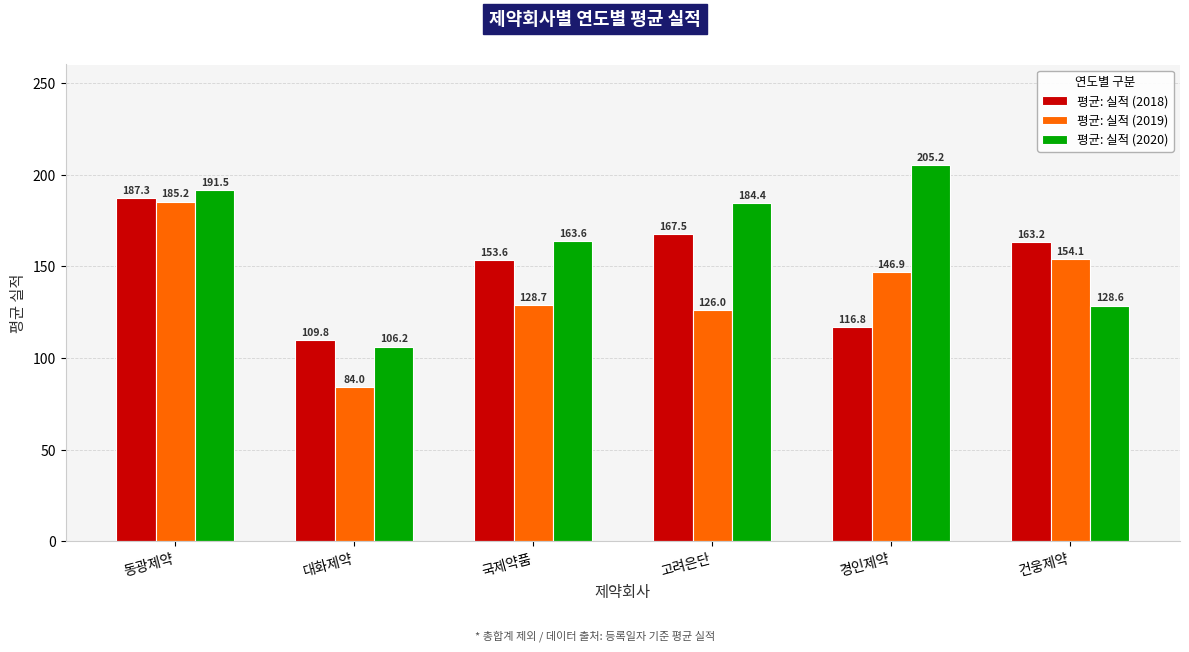

True or false: 평균: 실적 (2020) has a value of 278.6 at 고려은단.

False